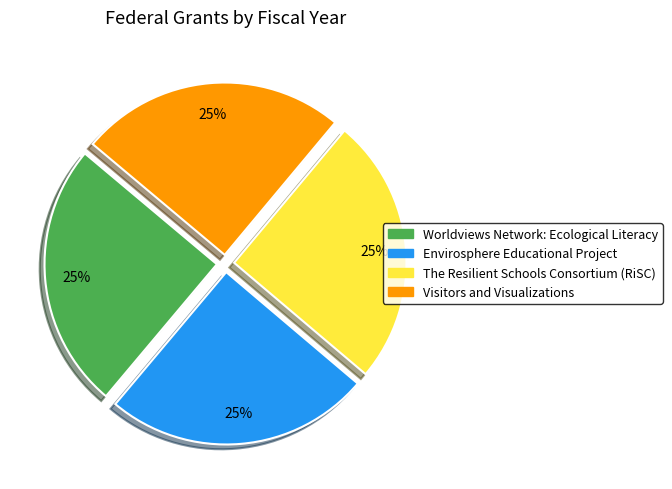

How many slices are in this pie chart?

4